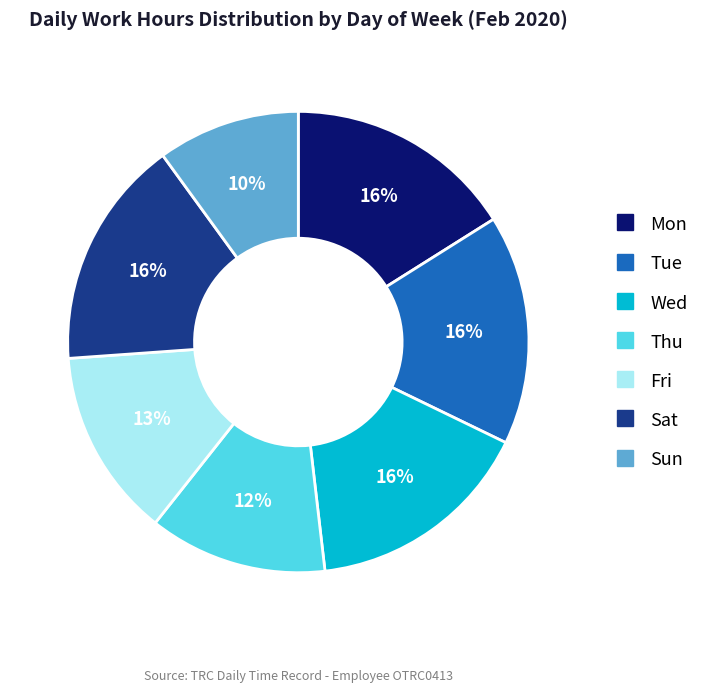

Is there a majority slice in this chart?

No